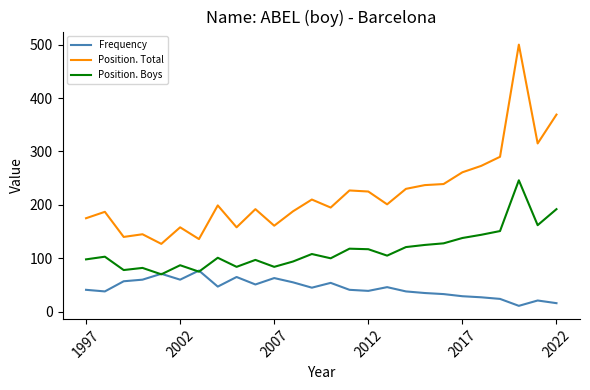

True or false: Position. Total and Frequency intersect in this chart.

False